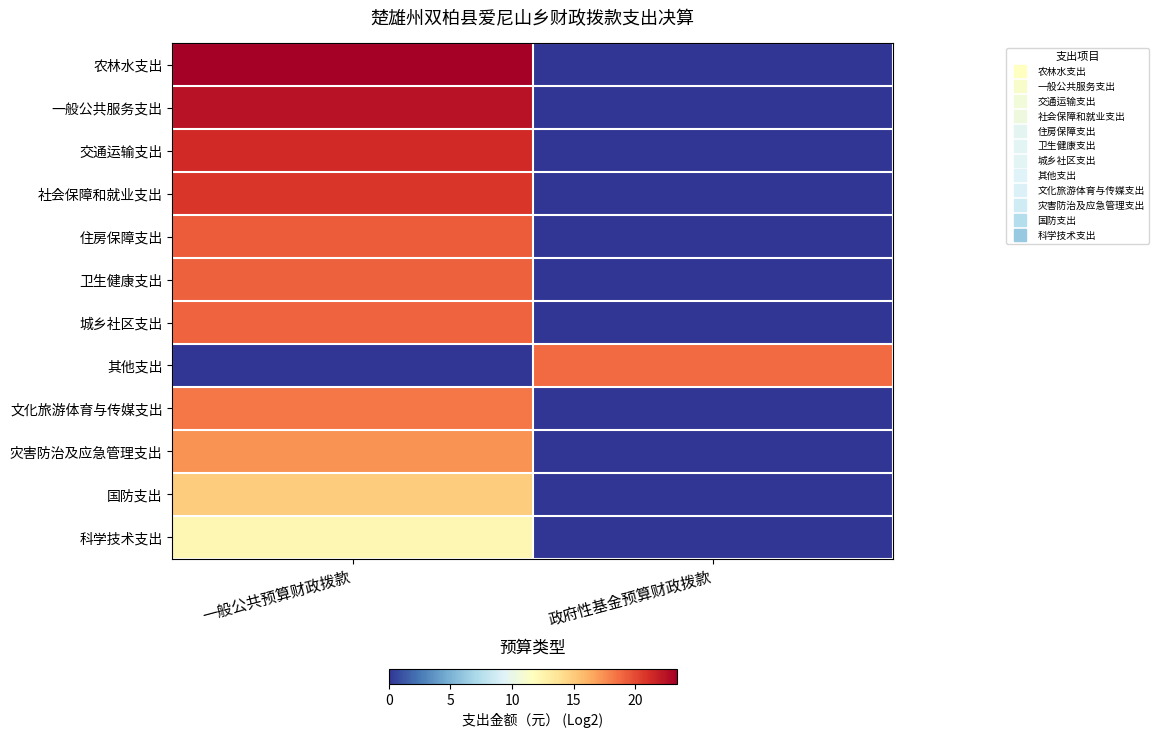

Which series has the largest range (max minus min)?

农林水支出